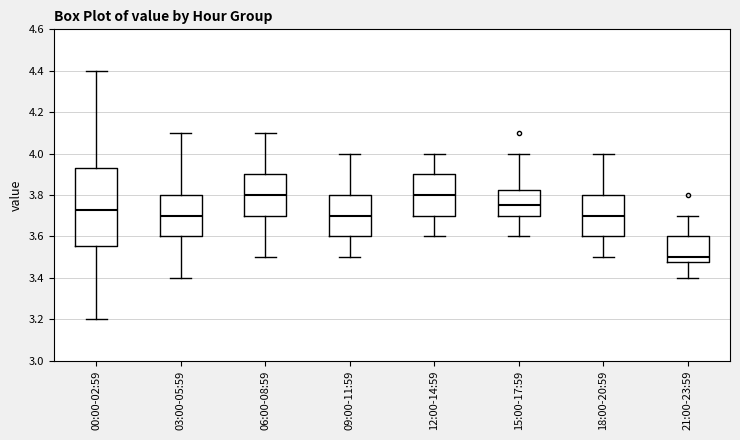

Which box's median line is the lowest?

21:00-23:59